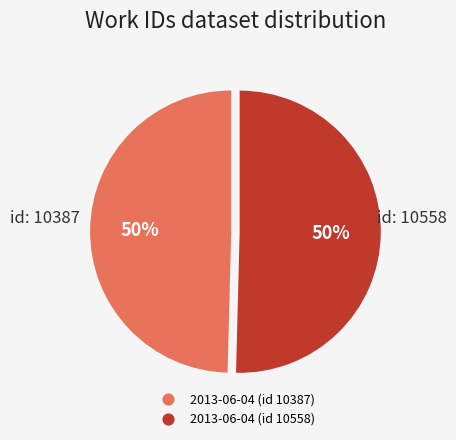

How many slices are in this pie chart?

2